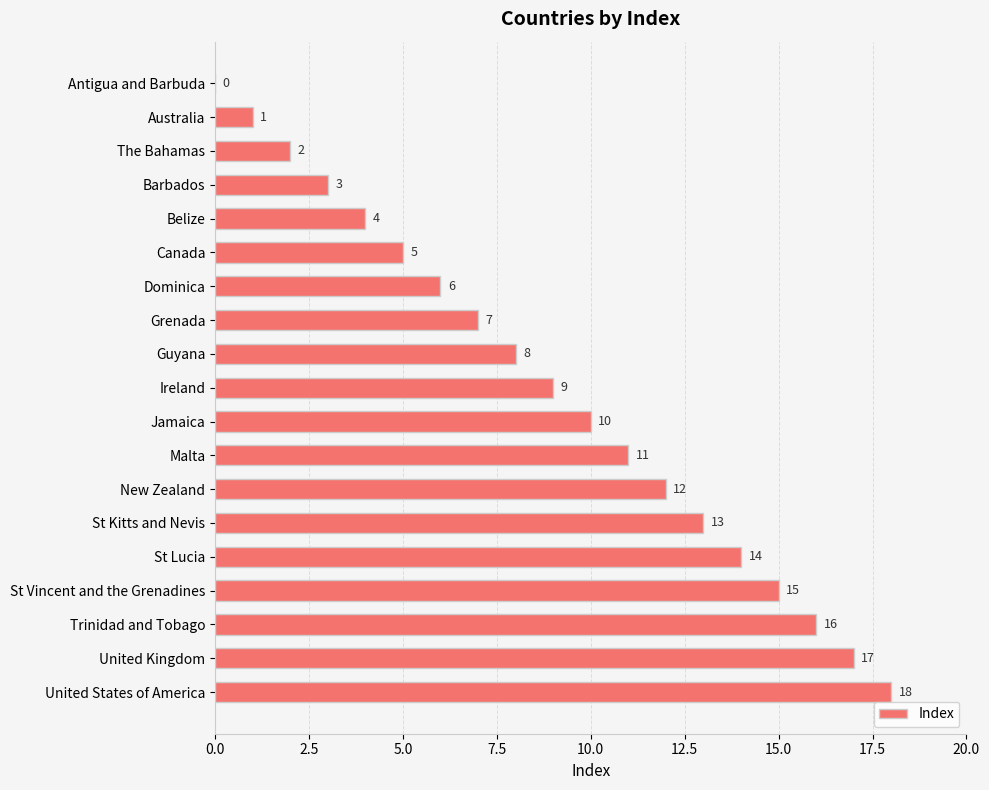

Between Guyana and Grenada, which is larger?

Guyana